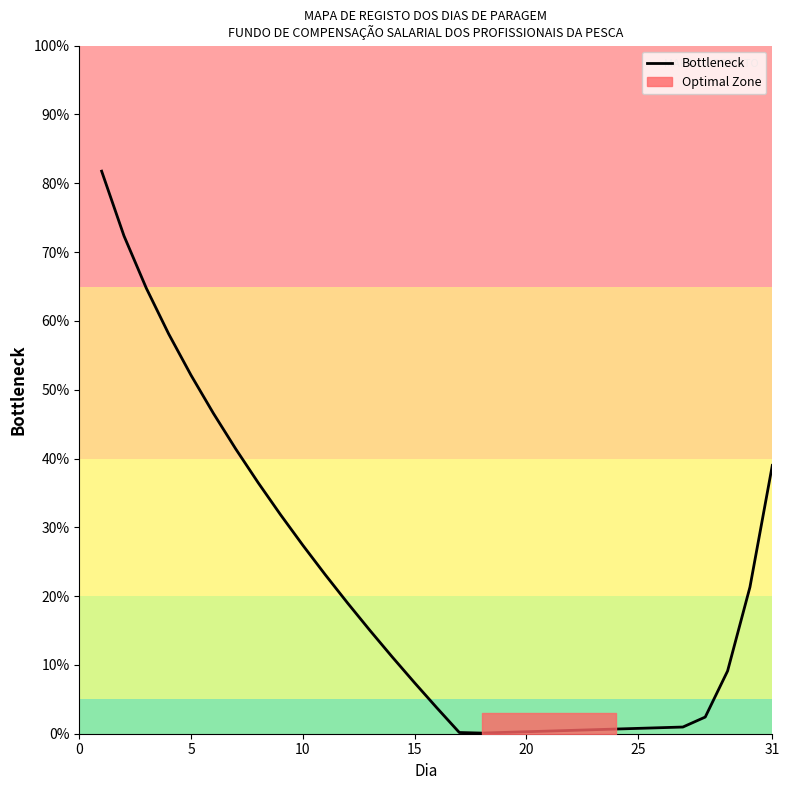

True or false: Bottleneck has a value of 11.2 at 10.

False